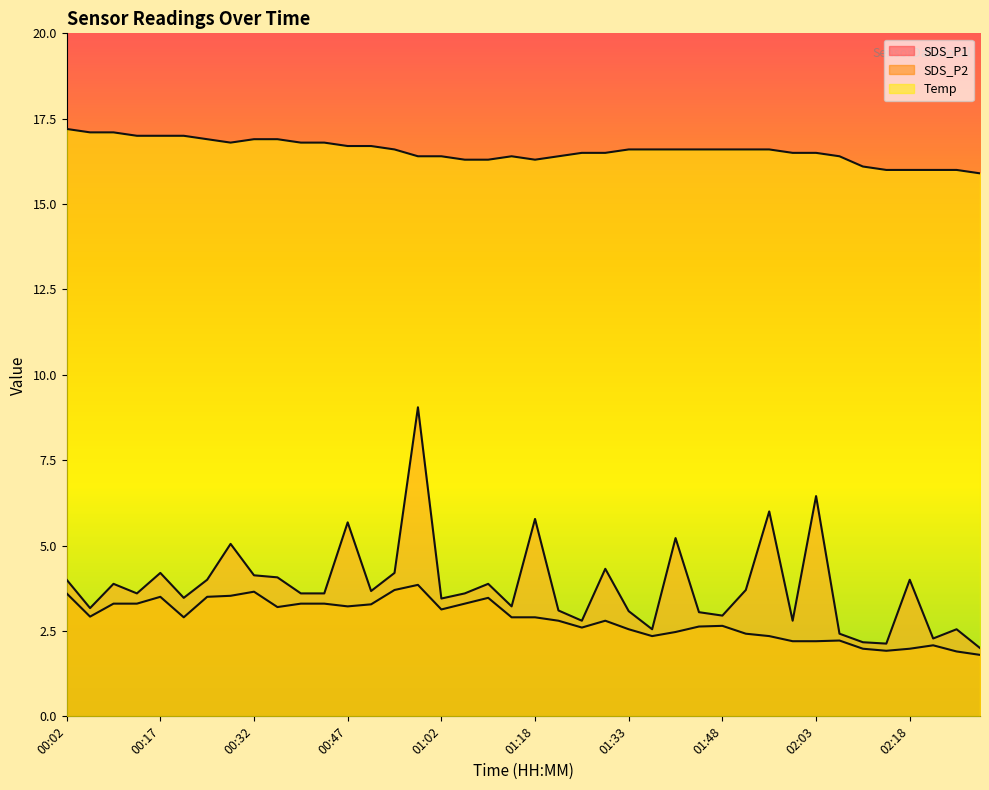

What is the sum of the SDS_P1 values at 02:07 and 01:10?

6.3